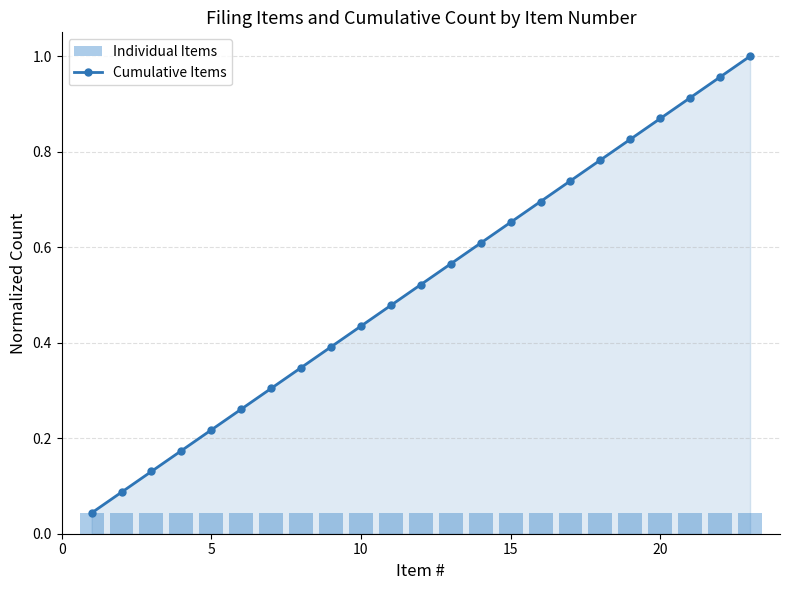

What is the highest value of the Cumulative Items series?

1.0